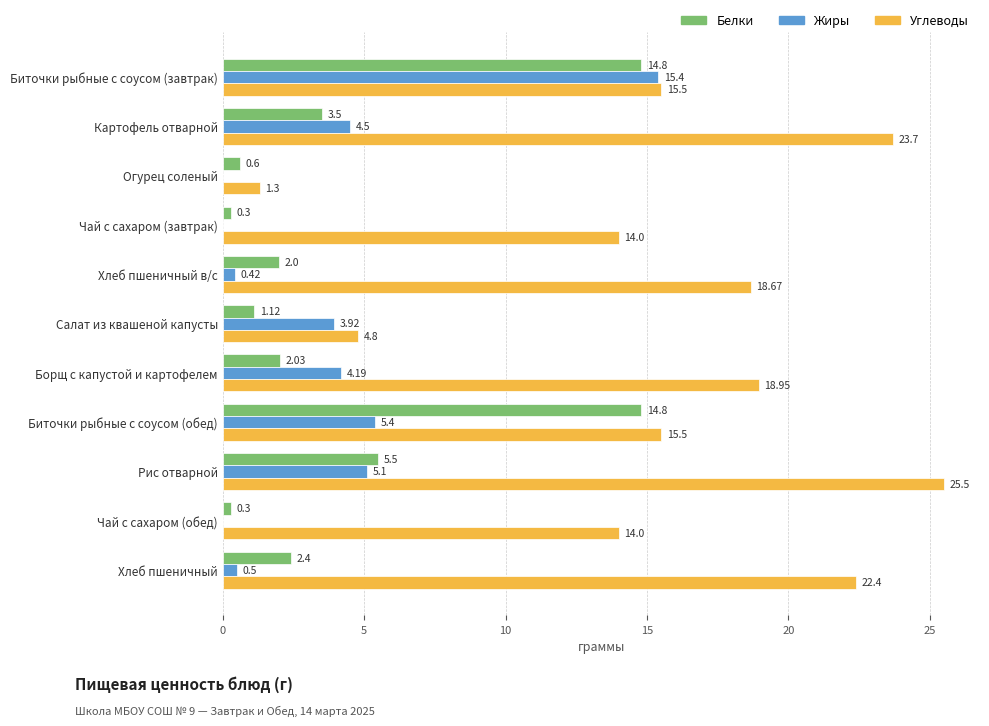

Which series changed the most between Рис отварной and Чай с сахаром (обед)?

Углеводы